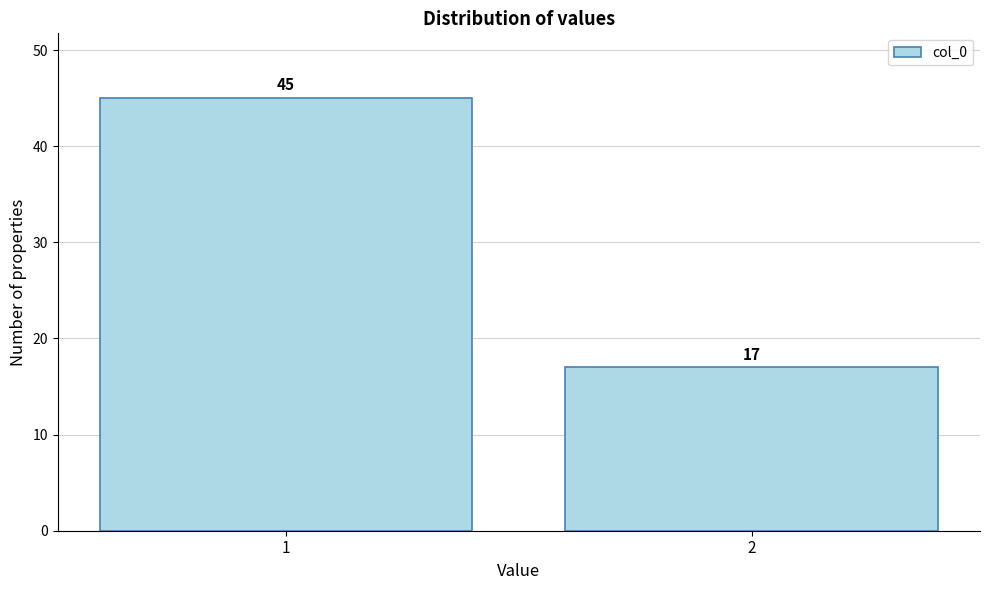

Reading left to right, what are all the values shown in this chart?

1=45	2=17